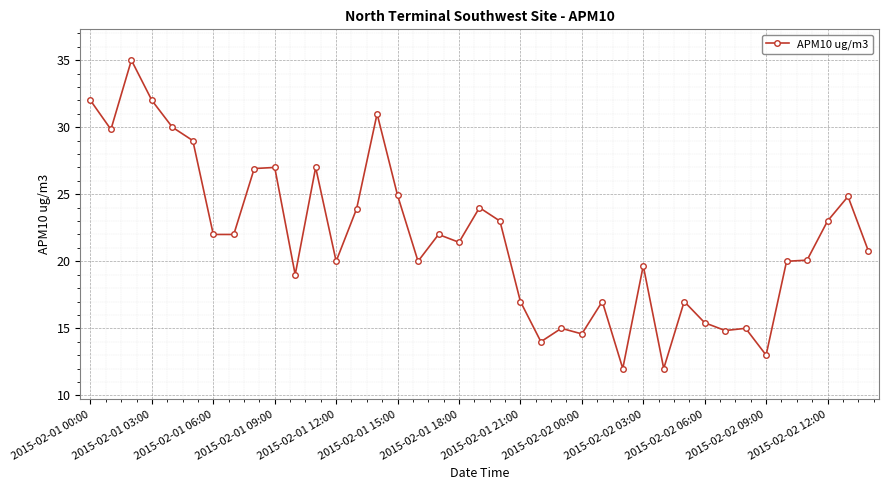

What is the difference between the maximum and minimum values?

23.0